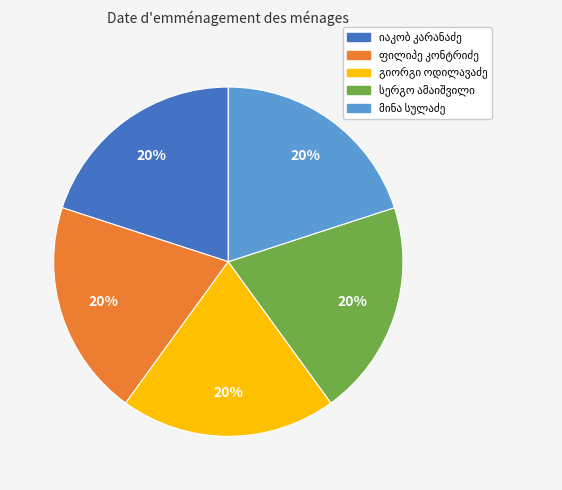

To the nearest percent, what is the average slice percentage?

20%